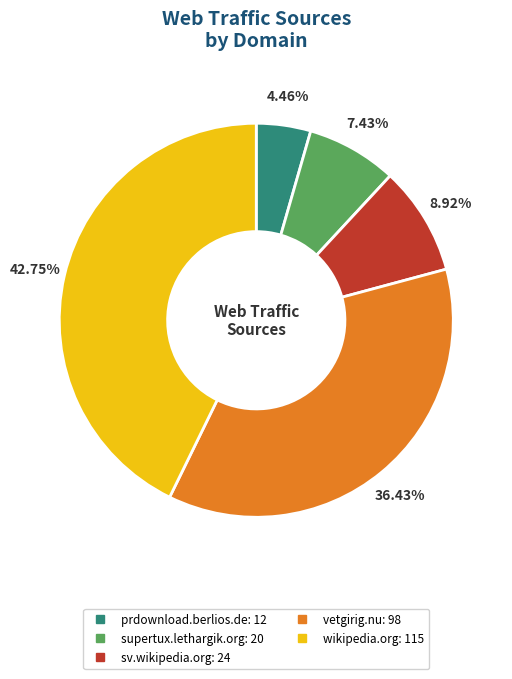

Rank the categories by value from lowest to highest.

prdownload.berlios.de, supertux.lethargik.org, sv.wikipedia.org, vetgirig.nu, wikipedia.org